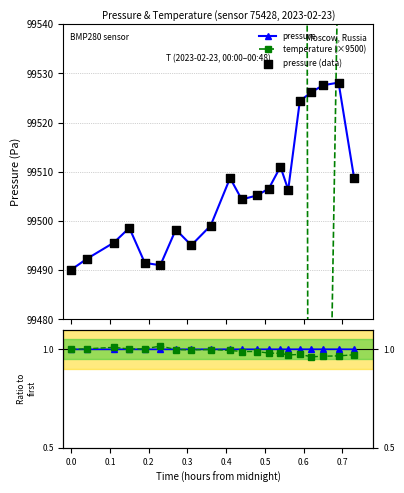

What is the minimum value for pressure?

99490.1